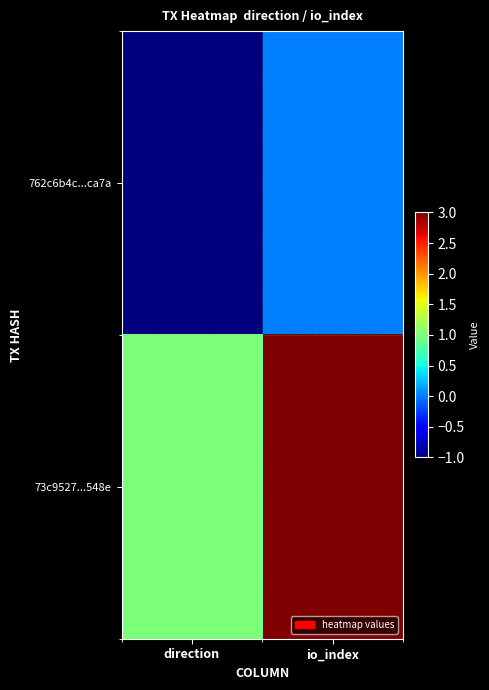

Rank the series by their average value, from highest to lowest.

73c9527...548e, 762c6b4c...ca7a